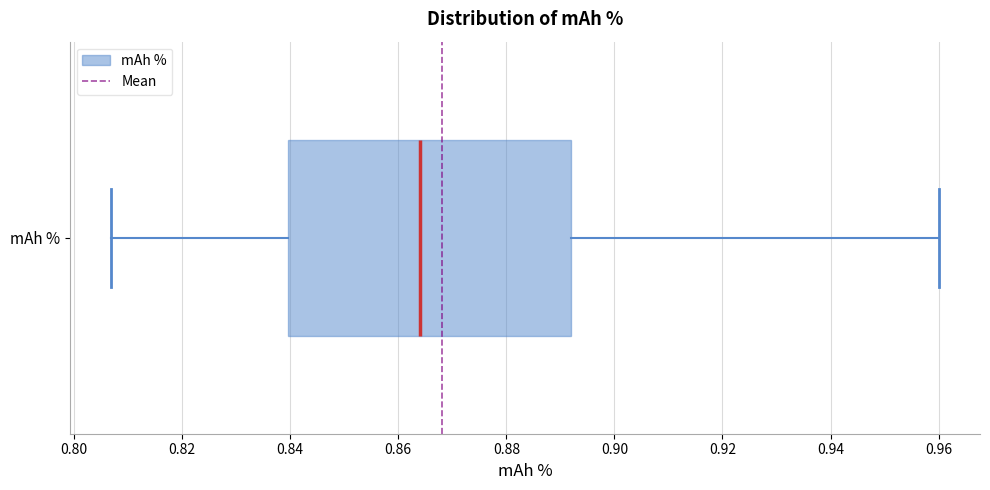

Transcribe this box plot: give where the median line is, the range the box spans, and where the two whiskers end, as read against the x-axis. The values are not printed on the chart, so give them approximately, as read against the axis.

median 0.864, box 0.840 to 0.892, whiskers 0.806 to 0.960